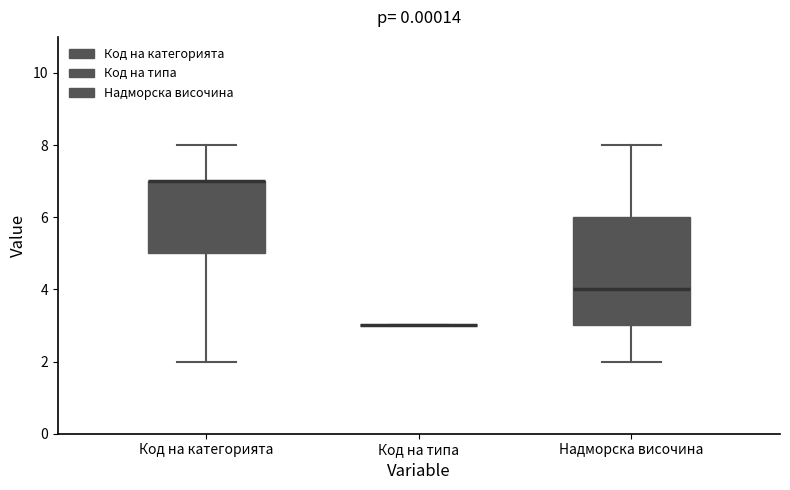

Where does the lower whisker of the box for Код на категорията end on the y-axis? The values are not printed on the chart, so give them approximately, as read against the axis.

2